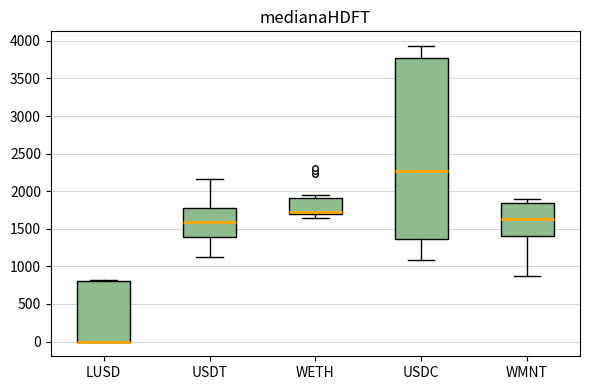

Comparing the boxes themselves (not the whiskers), which one is the tallest?

USDC